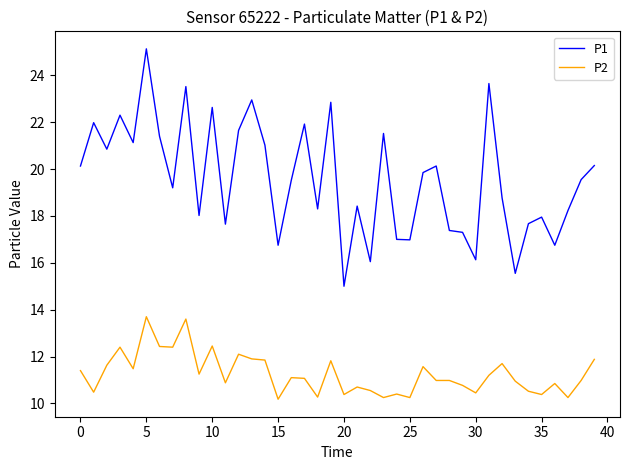

True or false: P1 has more than 0 interior local peaks.

True